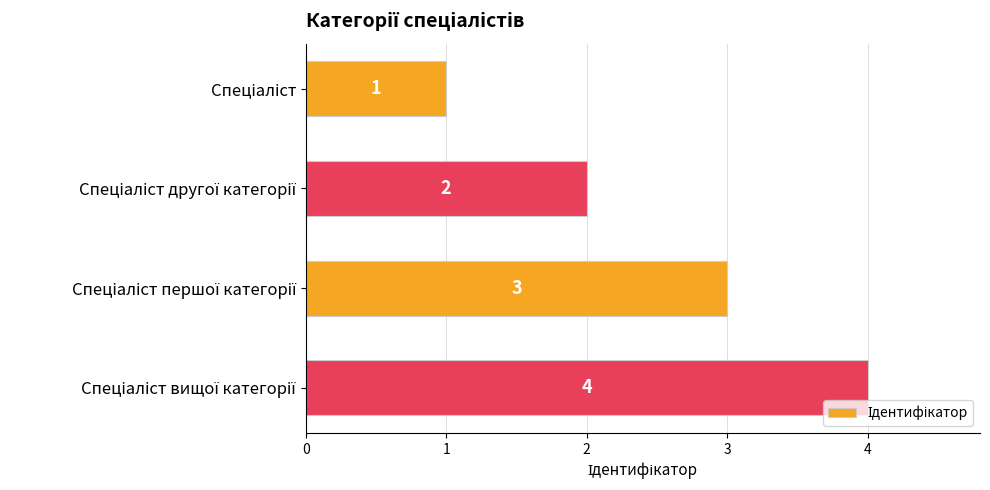

What is the value of the 3rd bar from the top?

3